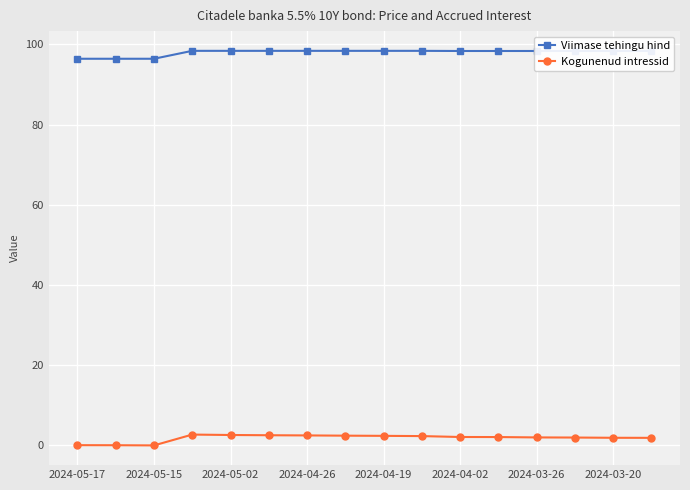

At how many categories does at least one series exceed 31?

16